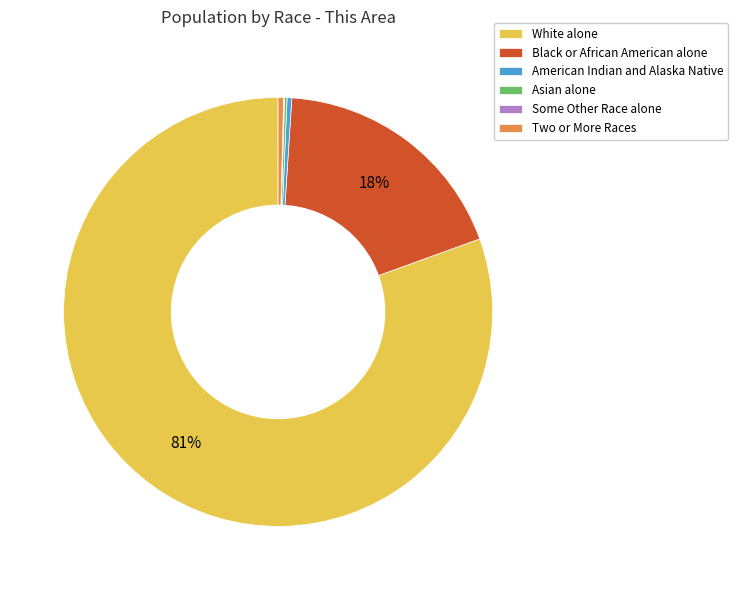

Which slice represents more than half of the pie?

White alone